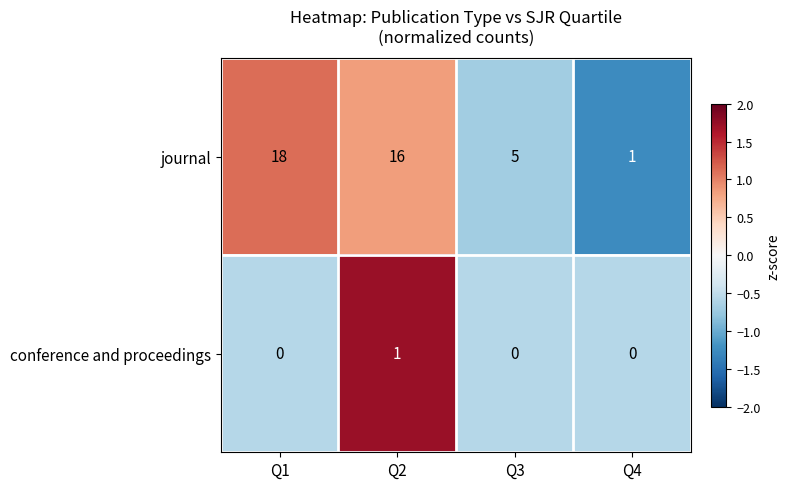

At which label is journal closest to 9?

Q3